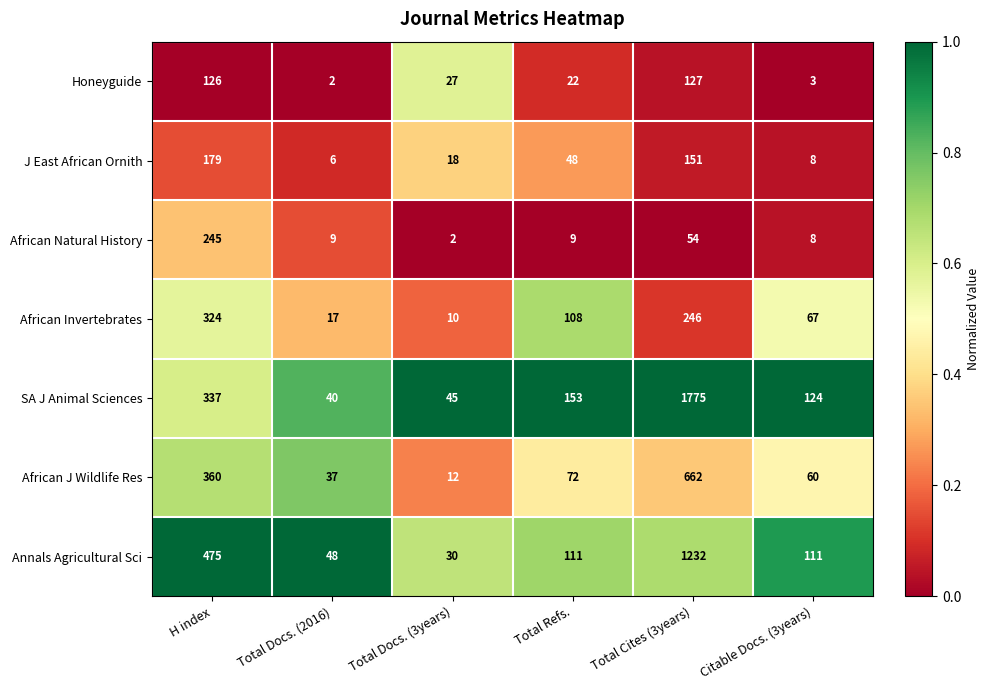

What is the greatest value displayed?

1775